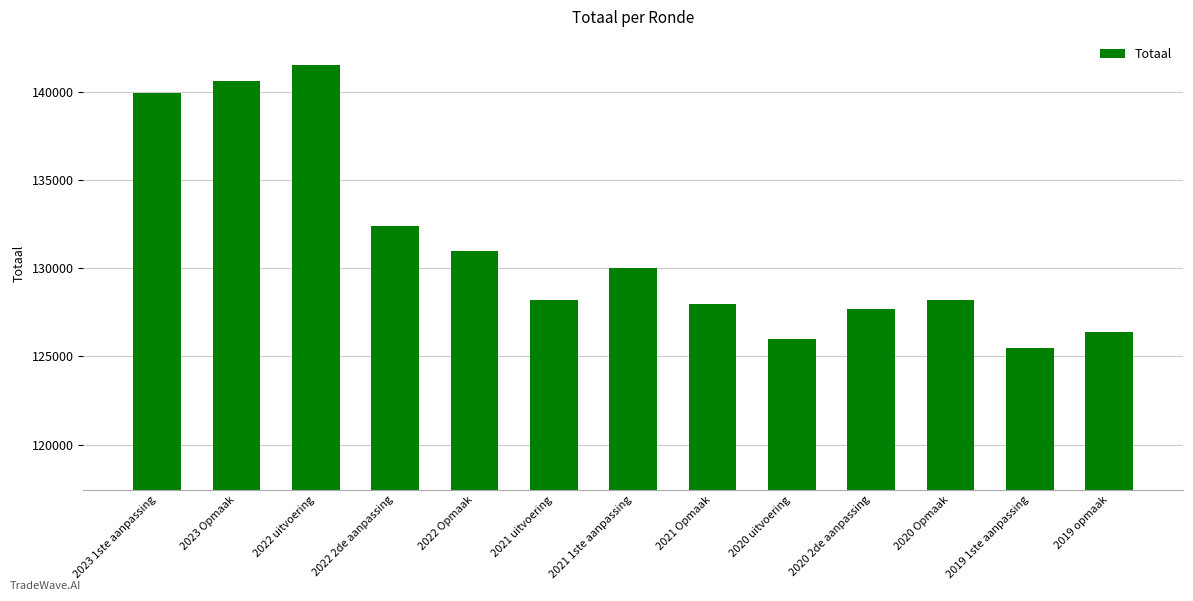

What position from the left is 2022 2de aanpassing?

4